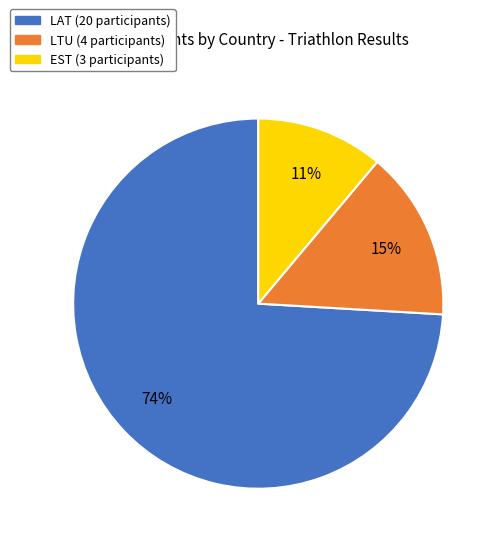

Is the sum of EST and LTU greater than half?

No